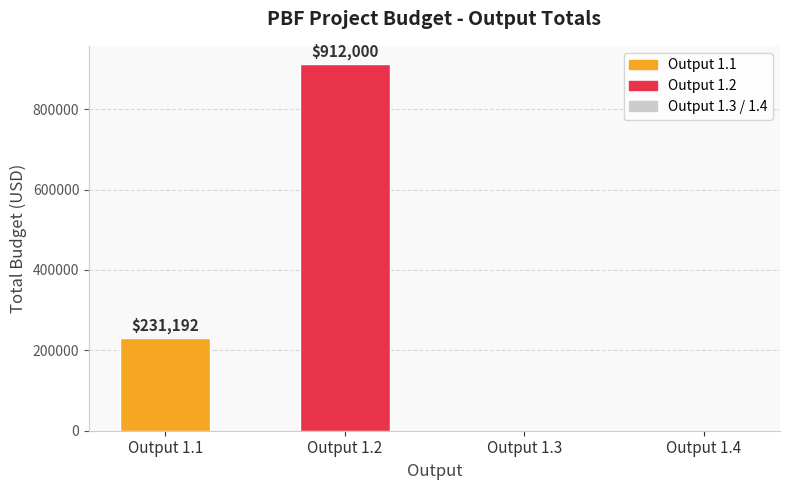

At which label does the data first exceed 231191?

Output 1.1